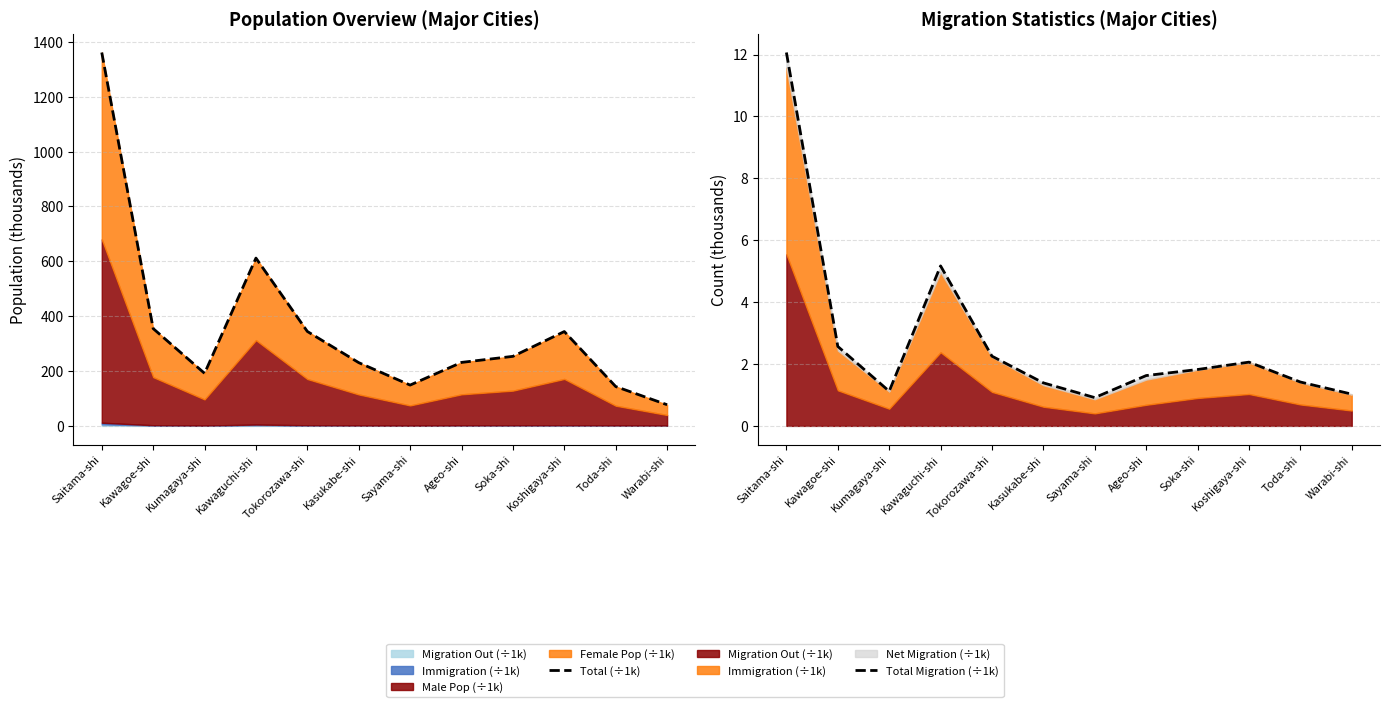

The value of Total Migration (÷1k) at Ageo-shi is 1.1. True or false?

False